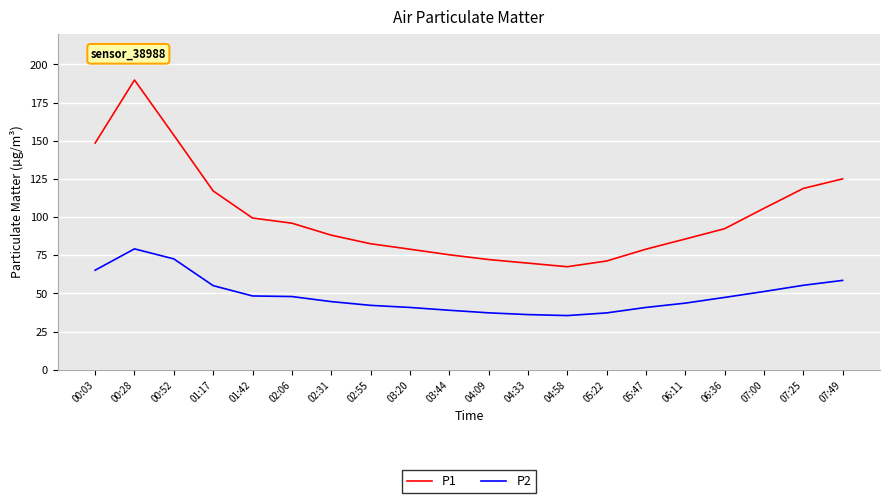

At how many categories does at least one series exceed 107?

6